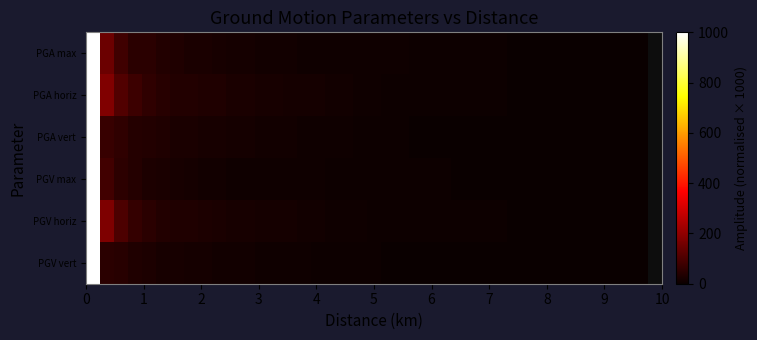

What is the maximum value shown in the chart?

1000.0